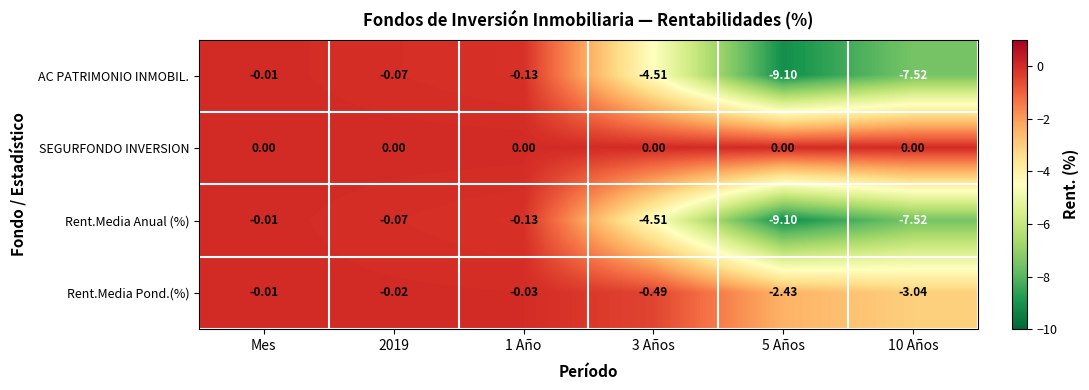

At which category is the sum across all series the highest?

Mes